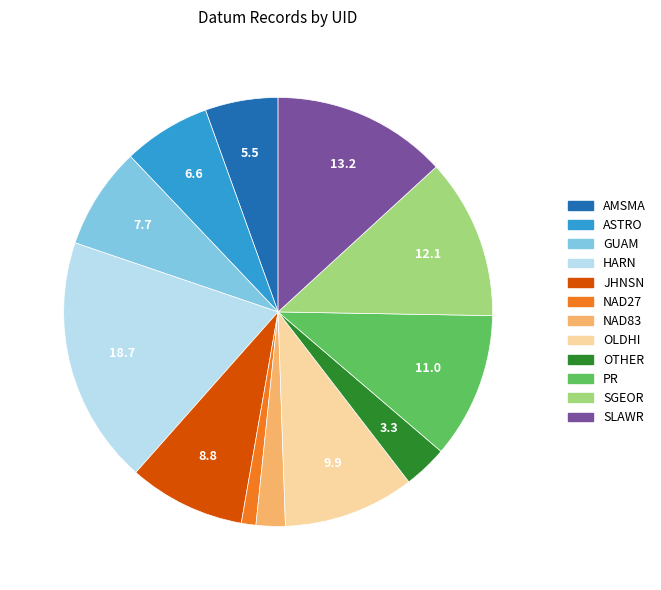

True or false: OLDHI accounts for 1% of the total.

False